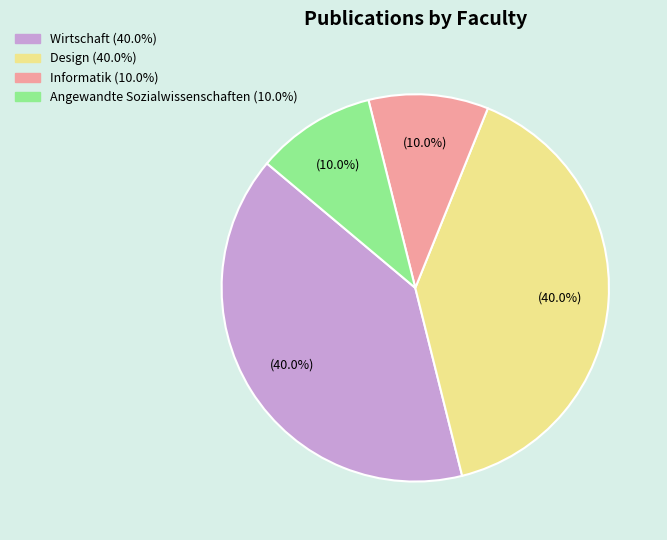

Combined, what portion of the pie is Informatik and Angewandte Sozialwissenschaften?

20.0%